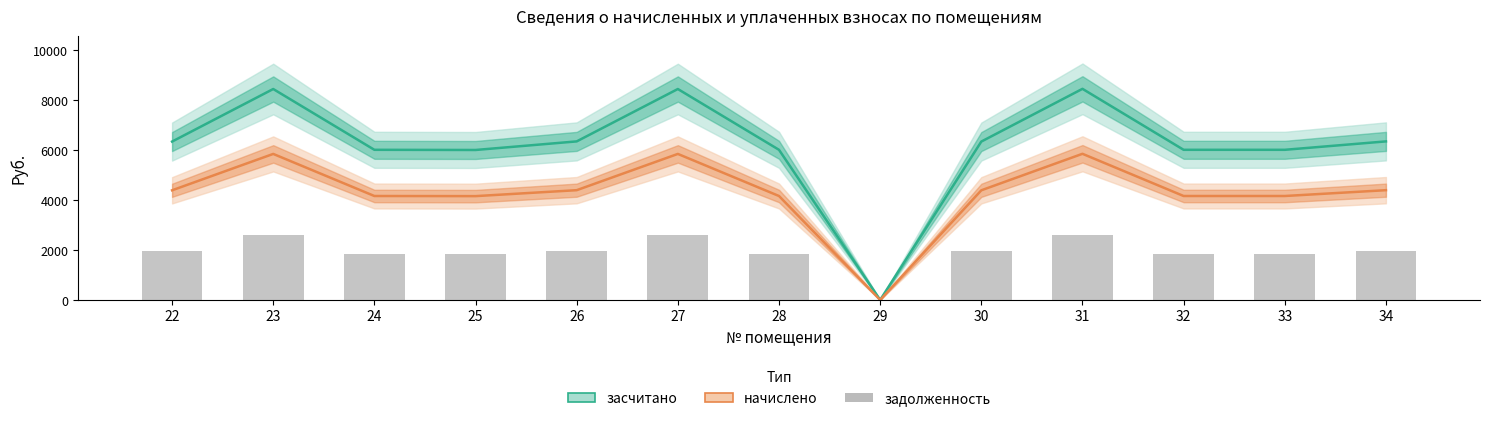

What value does the data have at 33?

1851.1